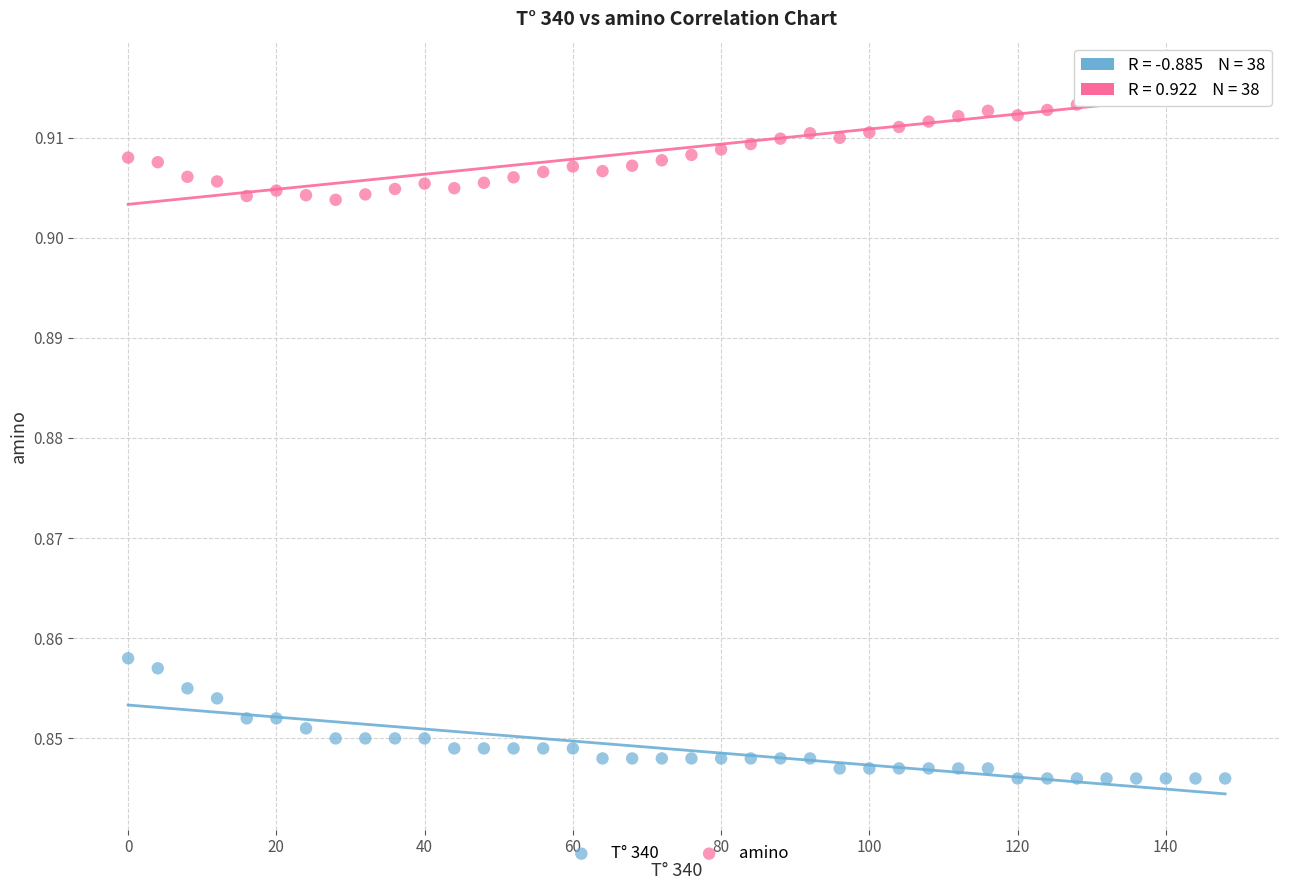

What are all the series names shown in the legend?

T° 340, amino